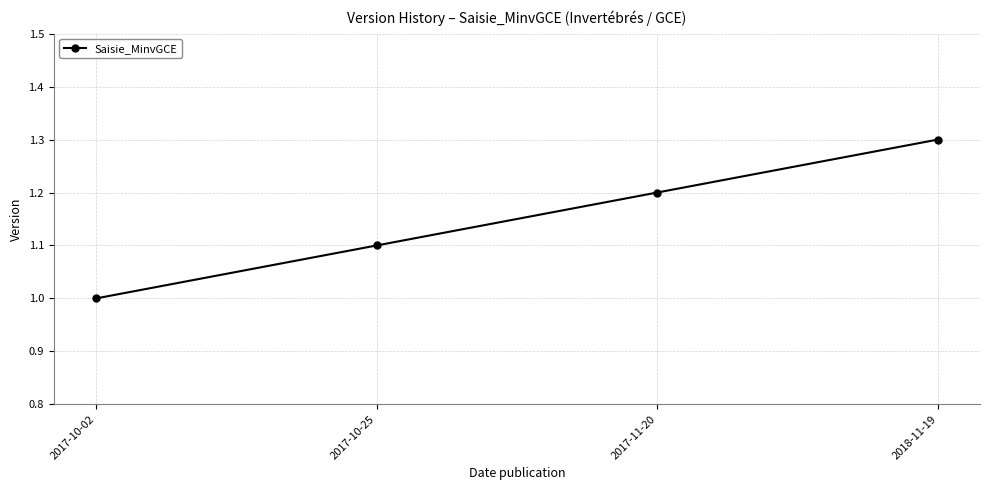

Where is the data nearest to the value 1?

2017-10-02